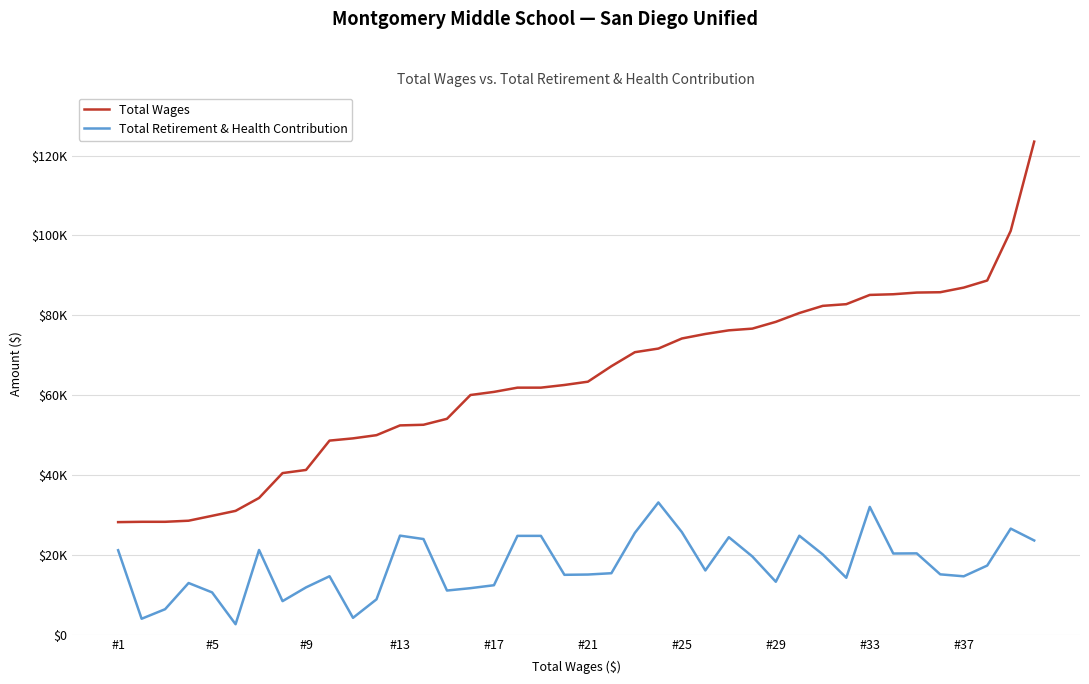

Does the chart have visible grid lines?

Yes